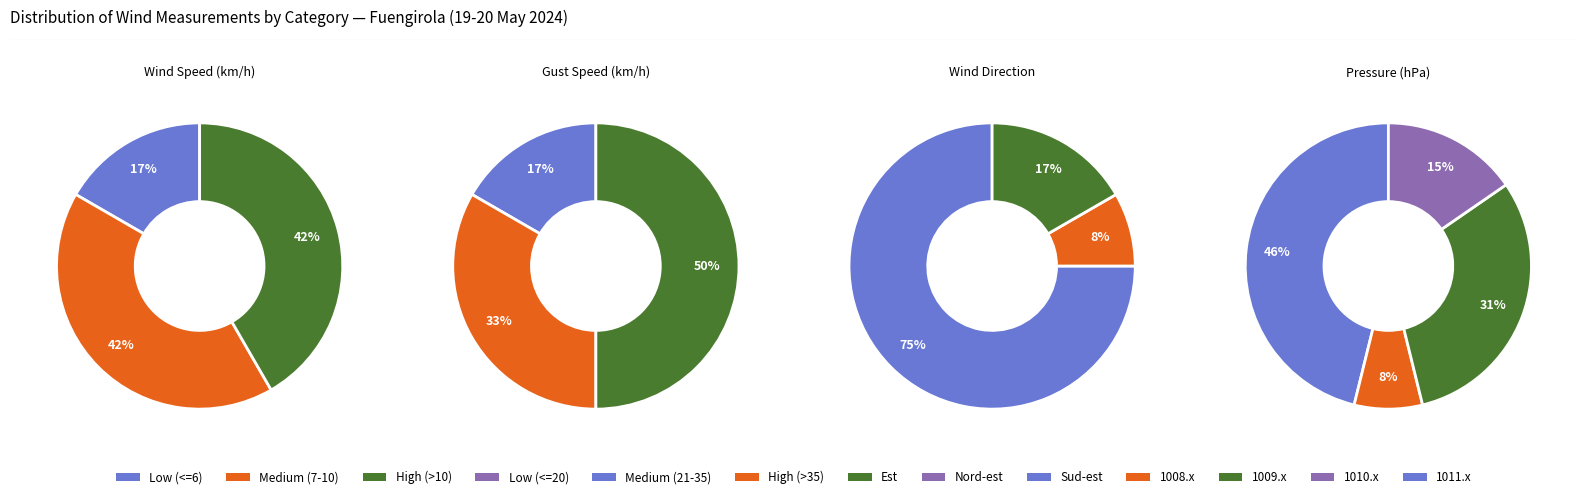

How many slices are in this pie chart?

12